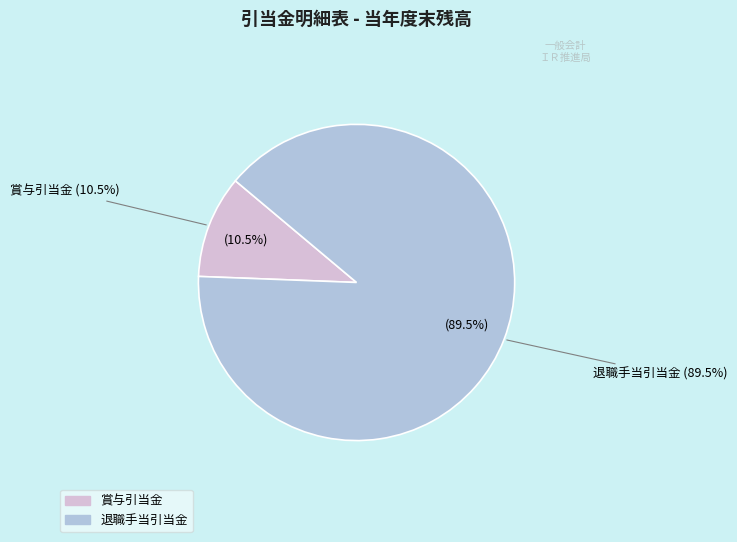

Which slice is the smallest?

賞与引当金